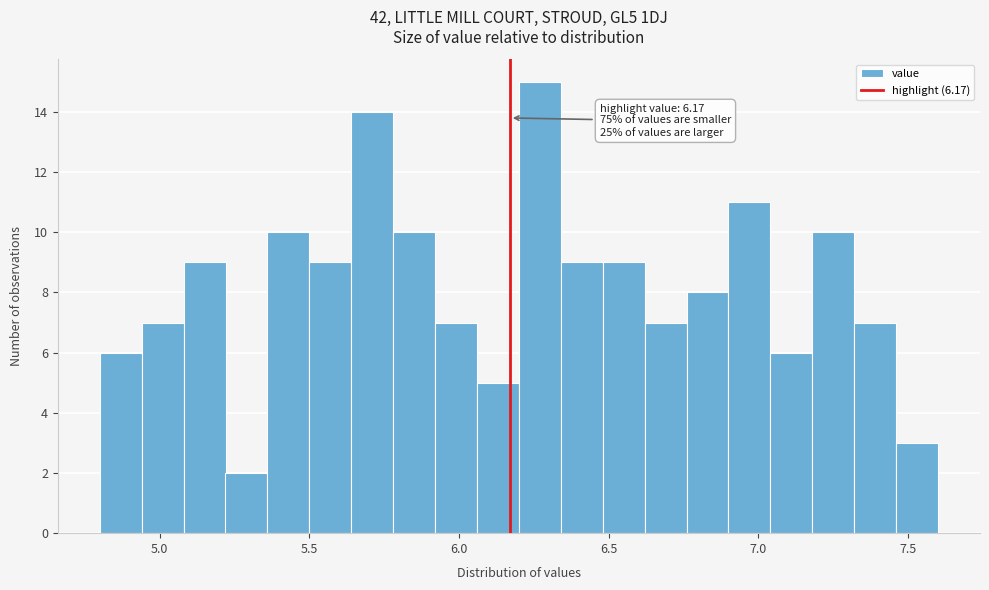

Read against the x-axis, roughly where is the centre of the tallest bar?

6.25